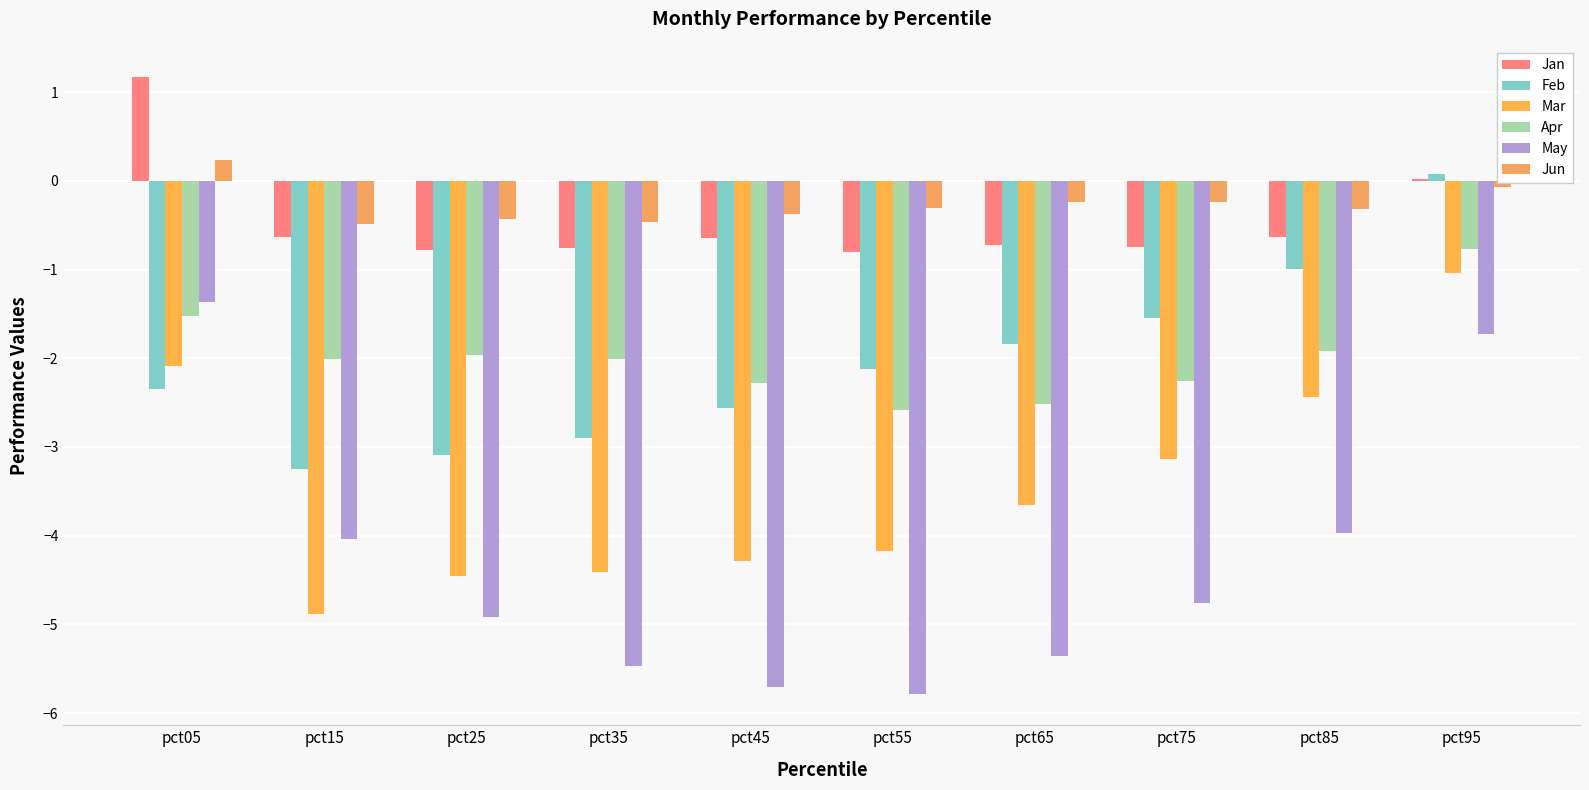

The May series shows -2.7 at pct95. True or false?

False